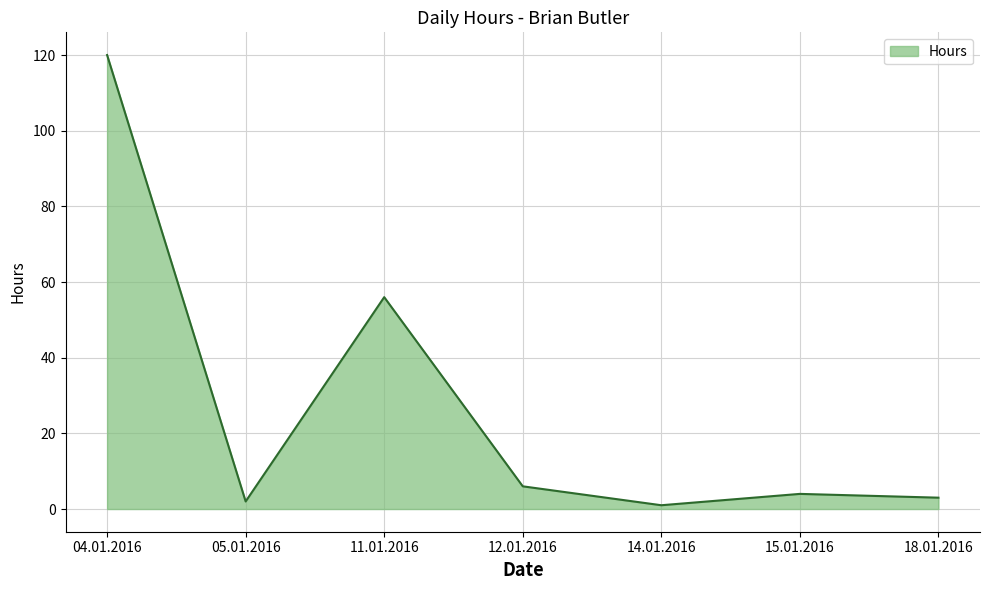

What is the ratio of the value at 12.01.2016 to the value at 15.01.2016?

1.5